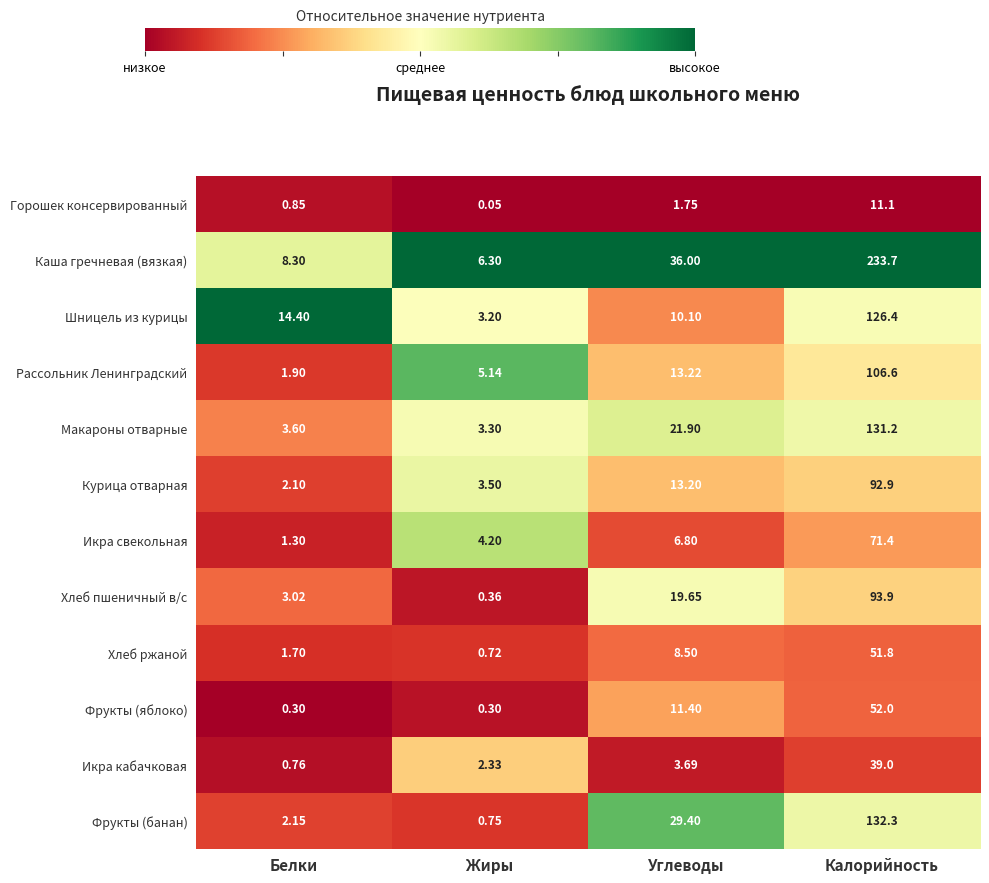

Is the value of Икра кабачковая at Калорийность greater than the value of Рассольник Ленинградский at Белки?

Yes